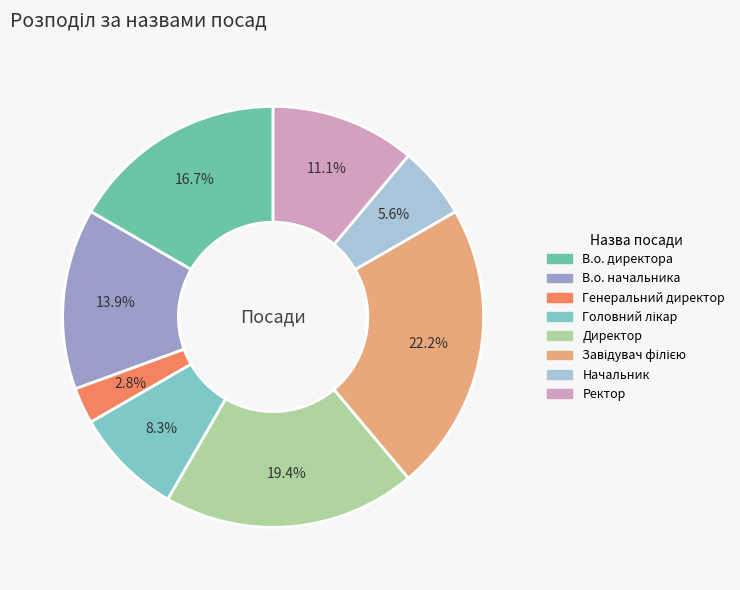

What portion of the pie excludes В.о. директора?

83.3%